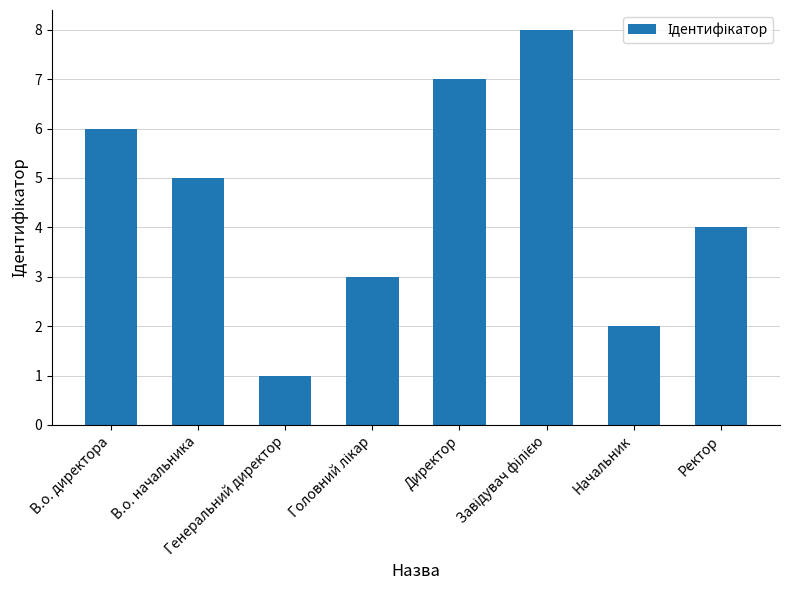

At which label does the data first exceed 5?

В.о. директора